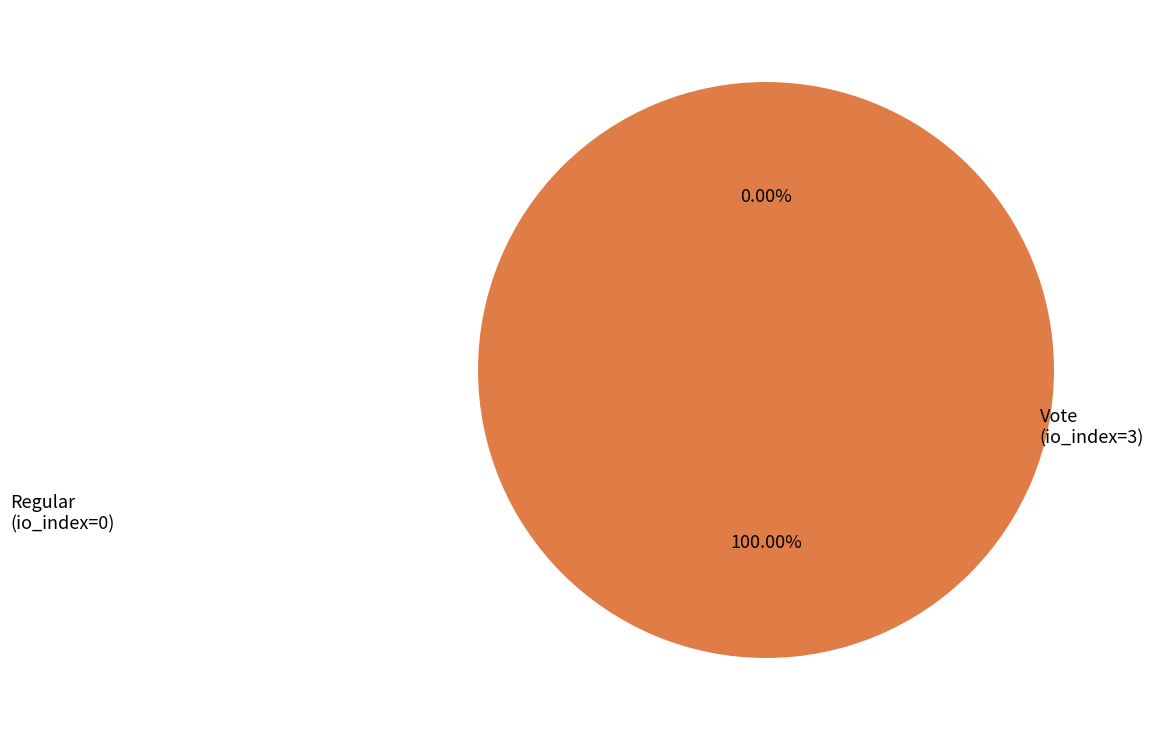

To the nearest percent, what percentage of the pie is Vote (io_index=3)?

100%